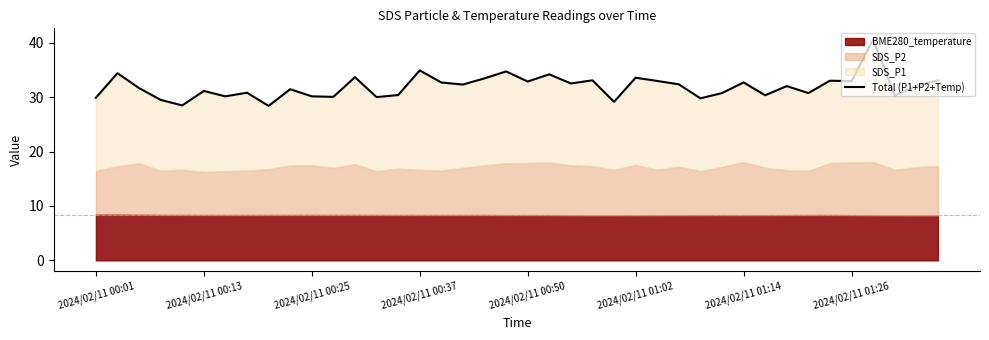

How many interior local peaks (higher than both neighbors) does the data have?

14